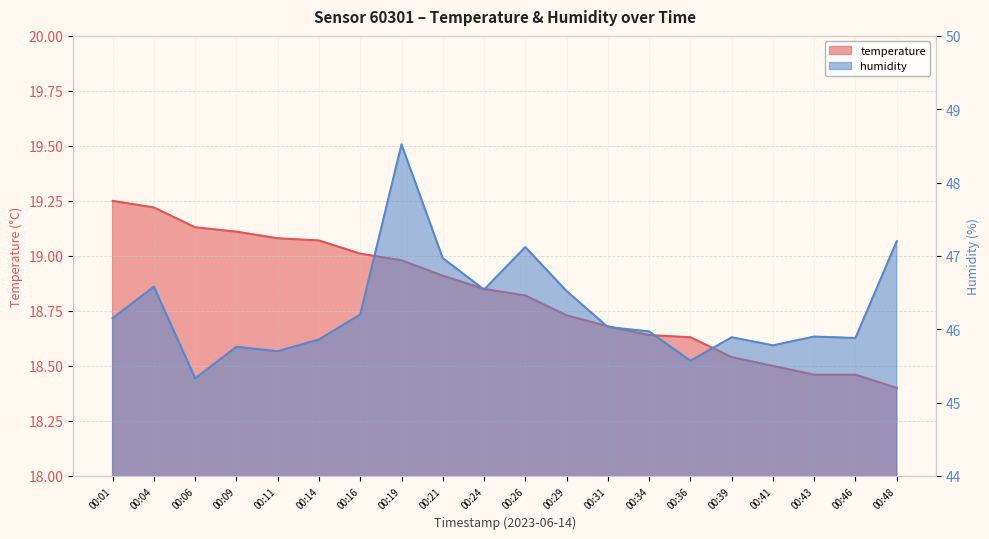

How many lines are shown in the chart?

2